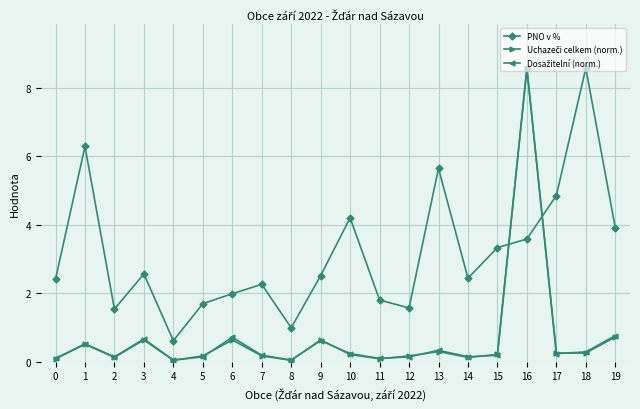

At how many categories does at least one series exceed 0?

20